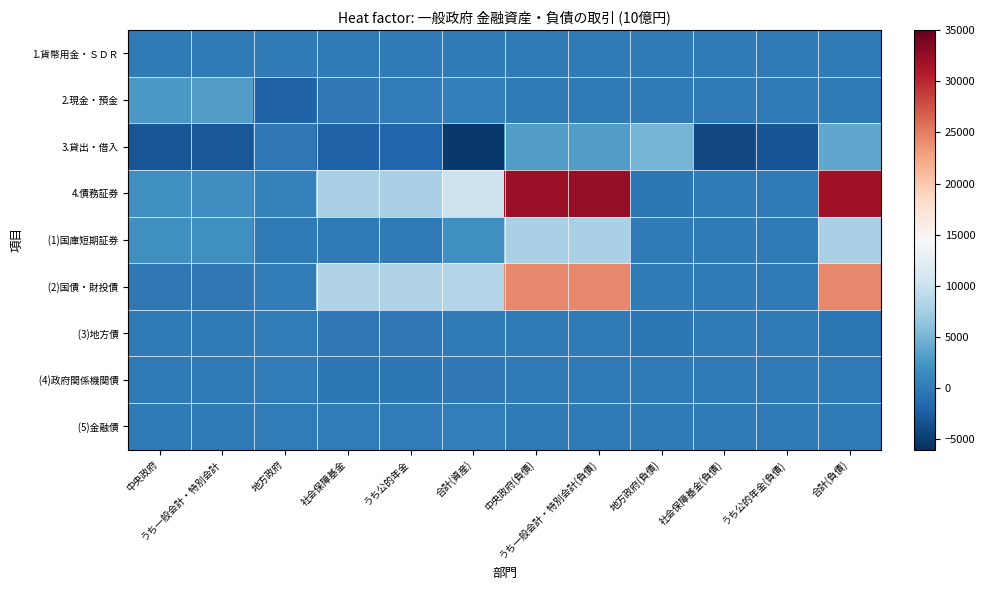

How many distinct data groups are displayed?

9